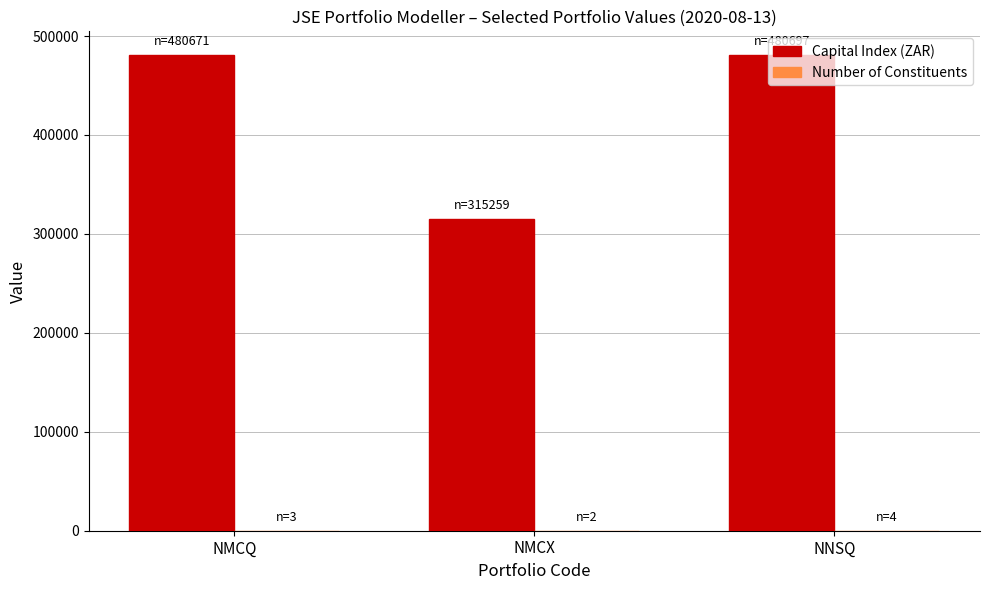

What is the maximum value shown in the chart?

480698.0